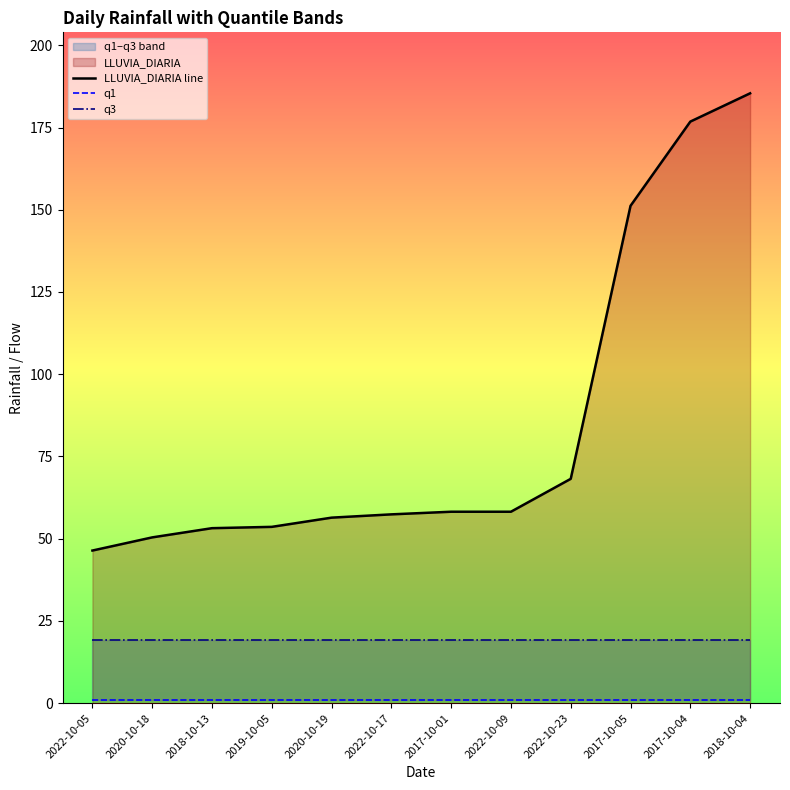

What is the label of the 9th point from the left?

2022-10-23